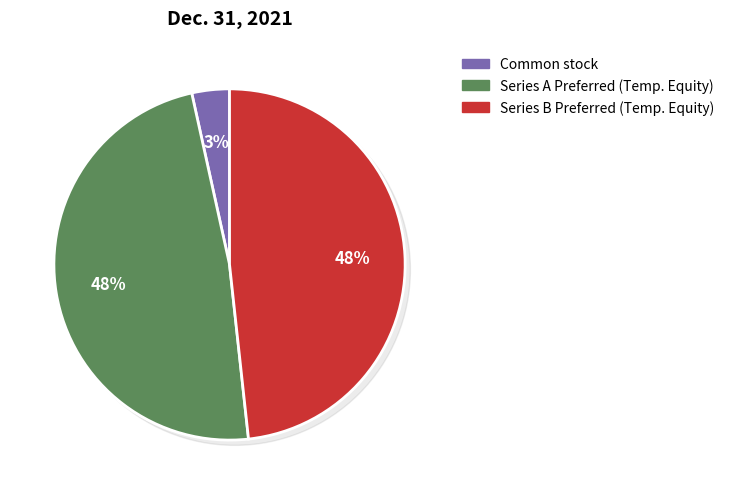

To the nearest percent, what portion does Temporary equity, shares outstanding (Series A) represent?

48%